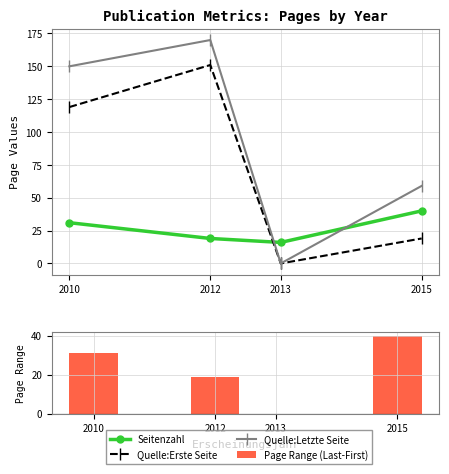

What is the approximate value of Quelle:Erste Seite at 2012?

151